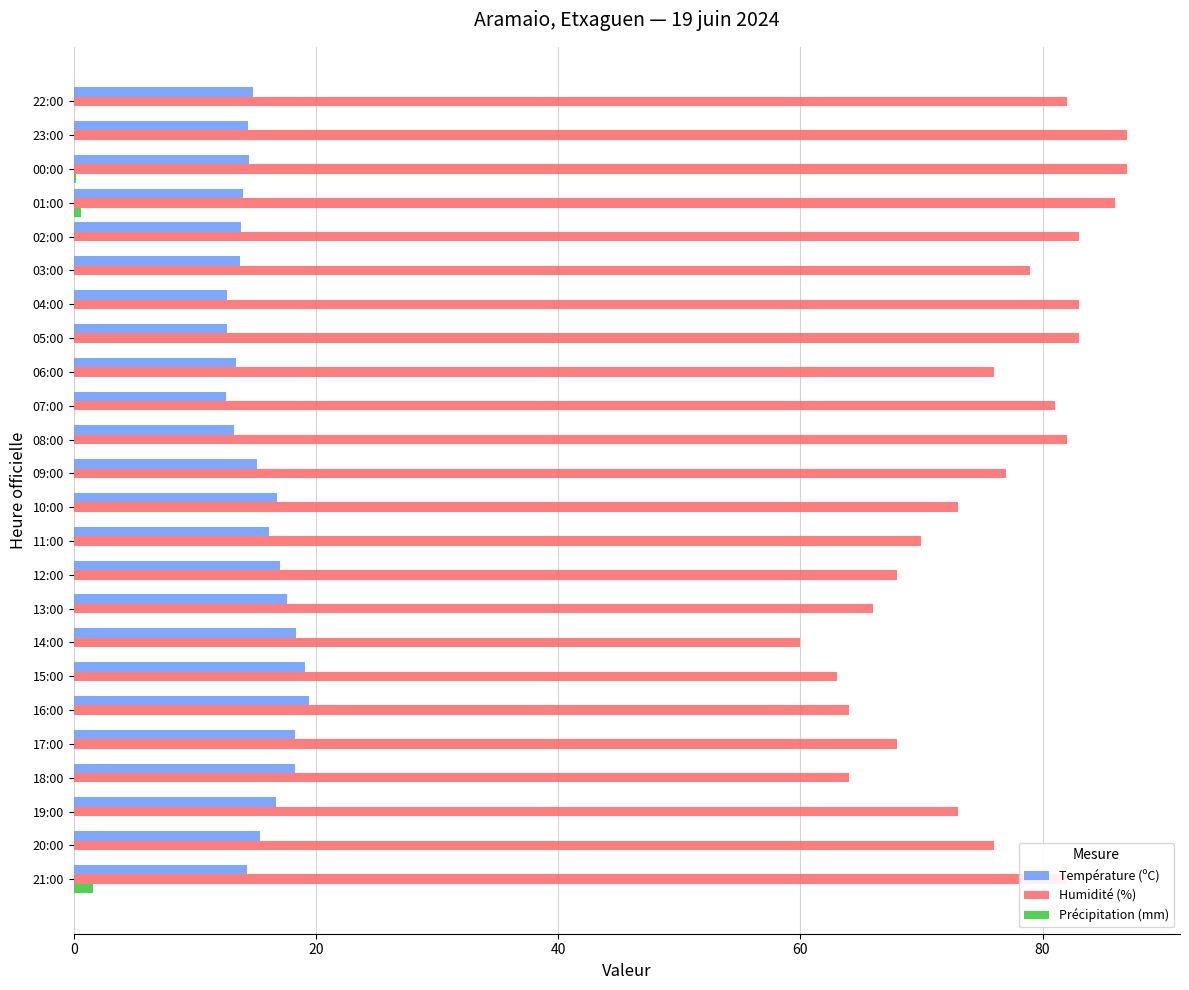

Which series has the largest total across all categories?

Humidité (%)